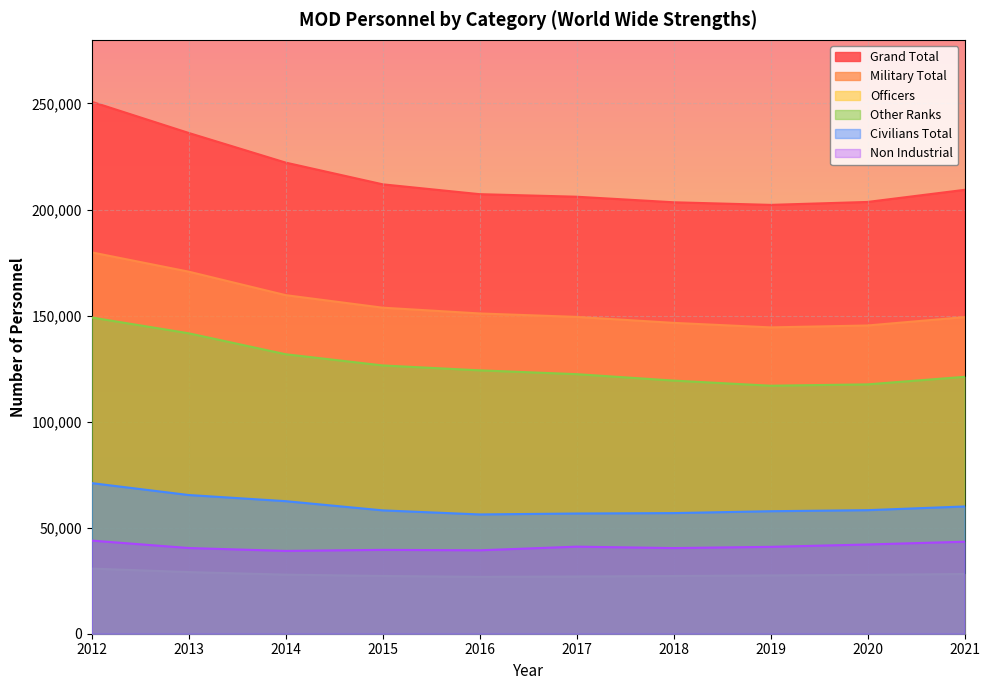

At which label does Other Ranks first exceed 124180?

2012